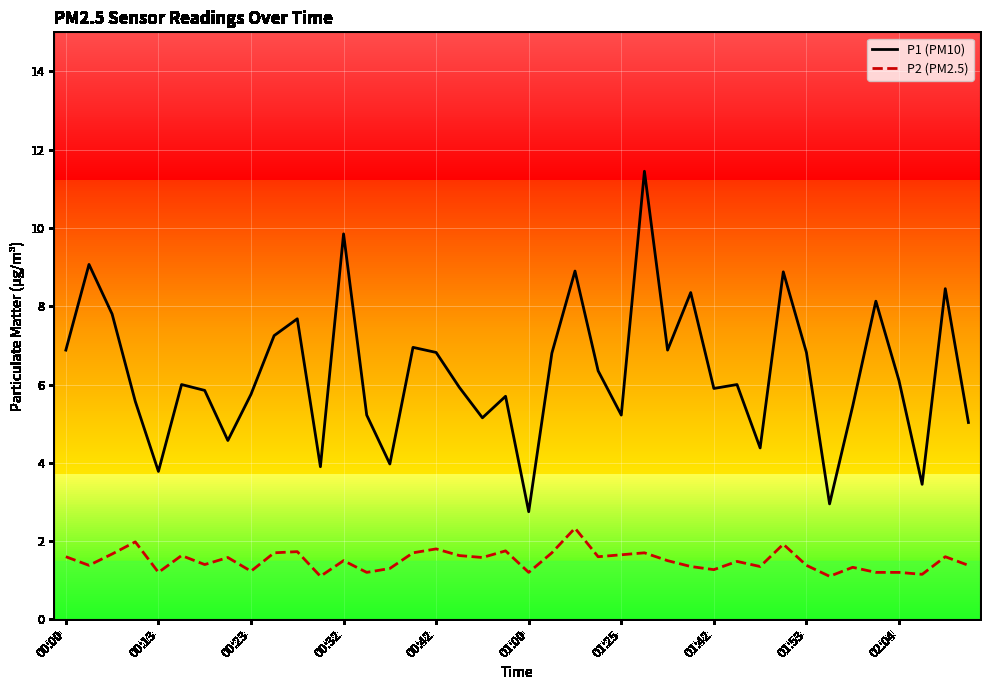

What is the difference between the maximum and minimum values in the P1 (PM10) series?

8.7